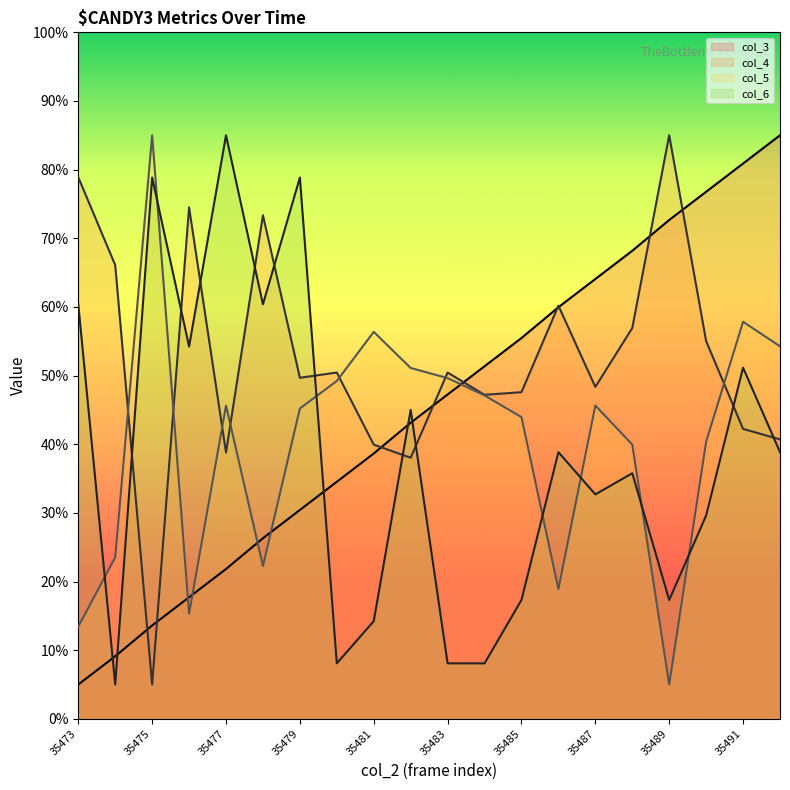

Where is col_5 line nearest to the value 45?

35479